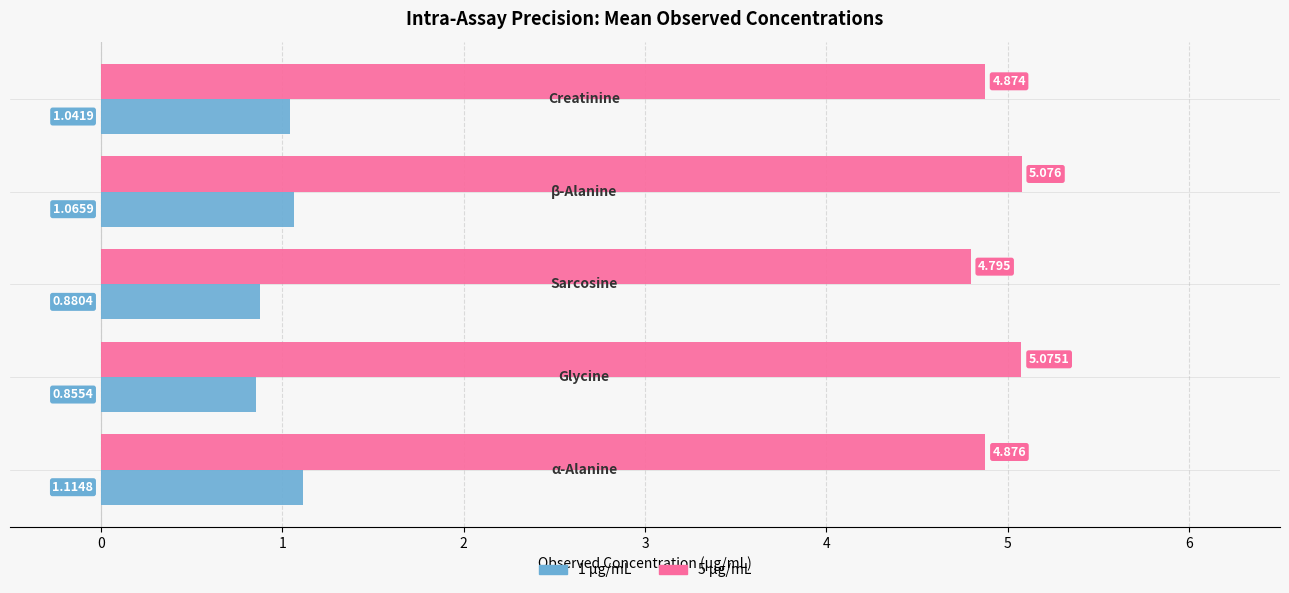

How many data points in 1 µg/mL are above 1?

3